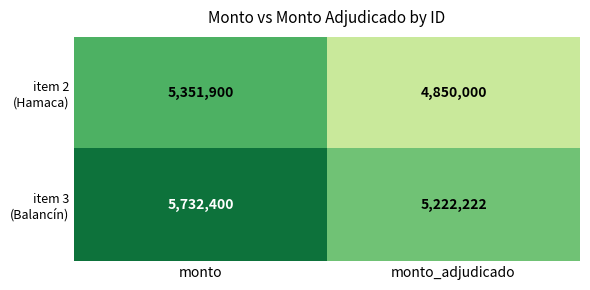

At which category is the sum across all series the highest?

monto